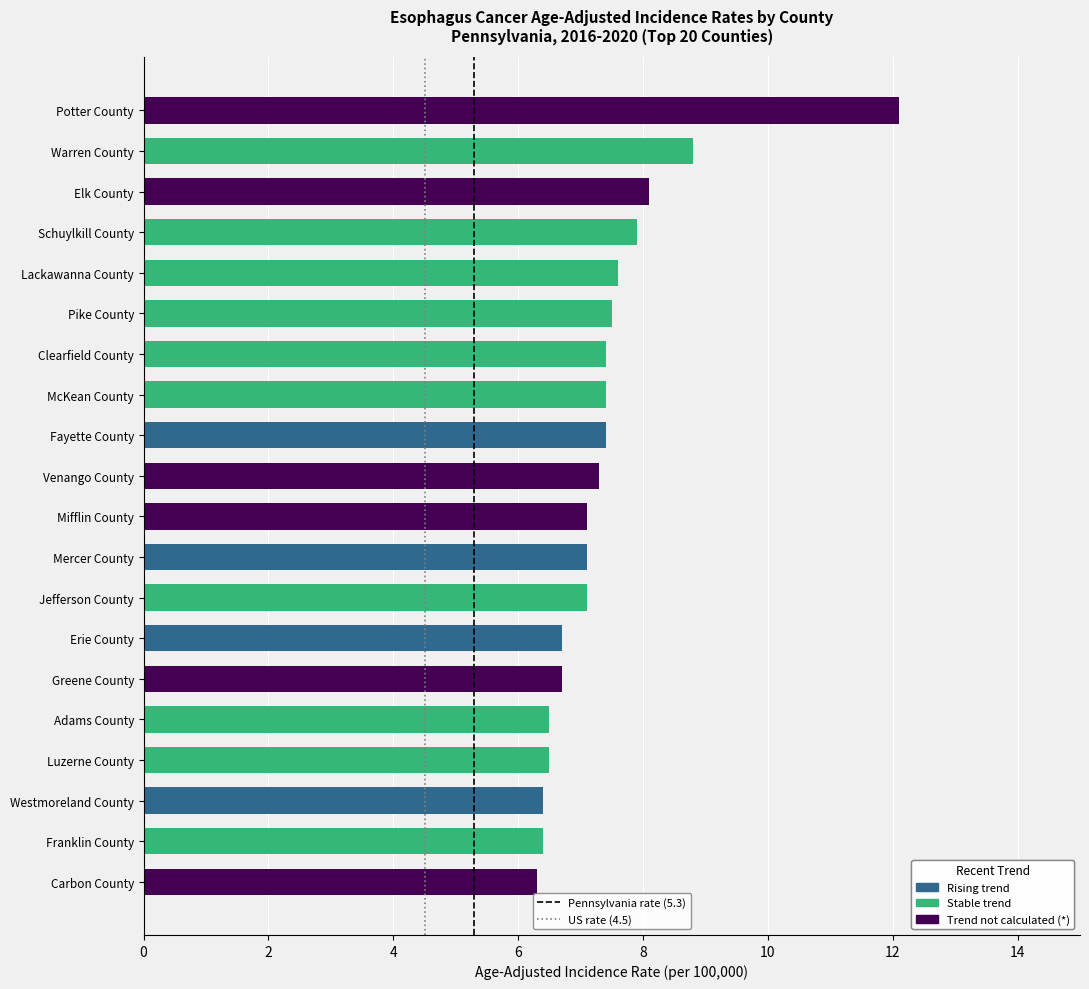

What is the label of the 4th bar from the bottom?

Luzerne County